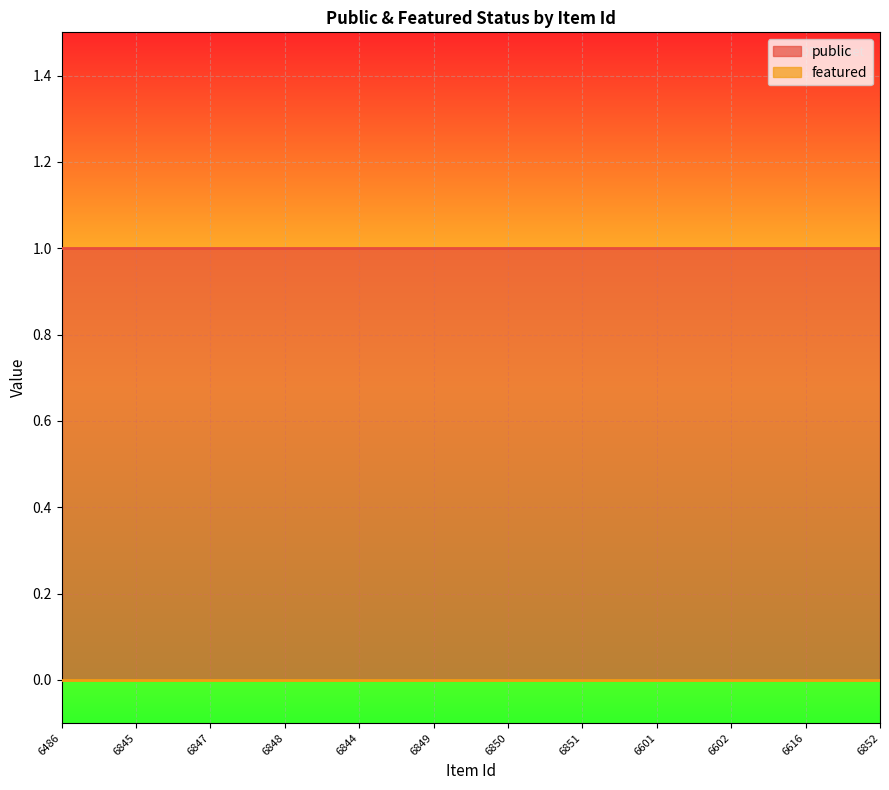

Between 6848 and 6602, which series saw the biggest shift?

public